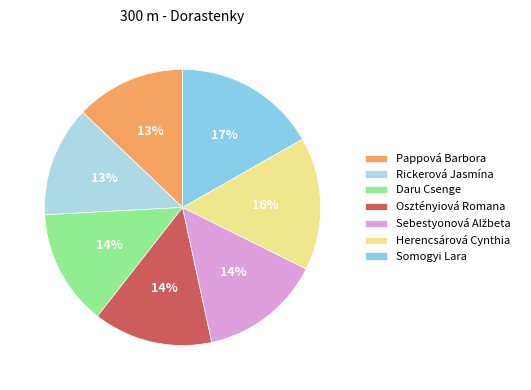

How many slices are in this pie chart?

7